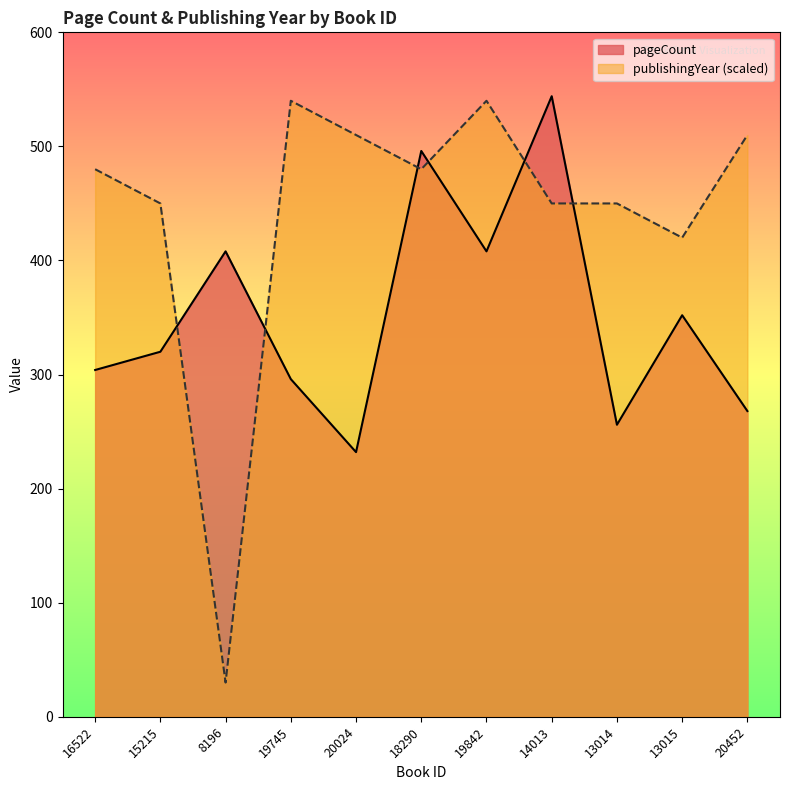

Reading left to right, extract all data points from this chart.

pageCount: 304	320	408	296	232	496	408	544	256	352	268
publishingYear: 480	450	30	540	510	480	540	450	450	420	510